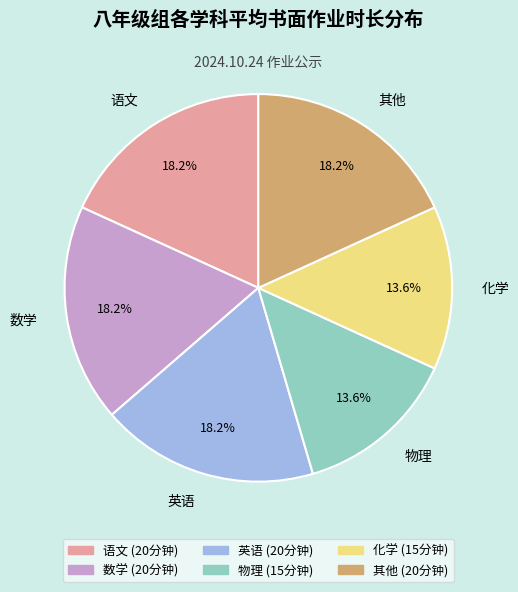

To the nearest percent, what is the combined percentage of 化学 and 物理?

27%